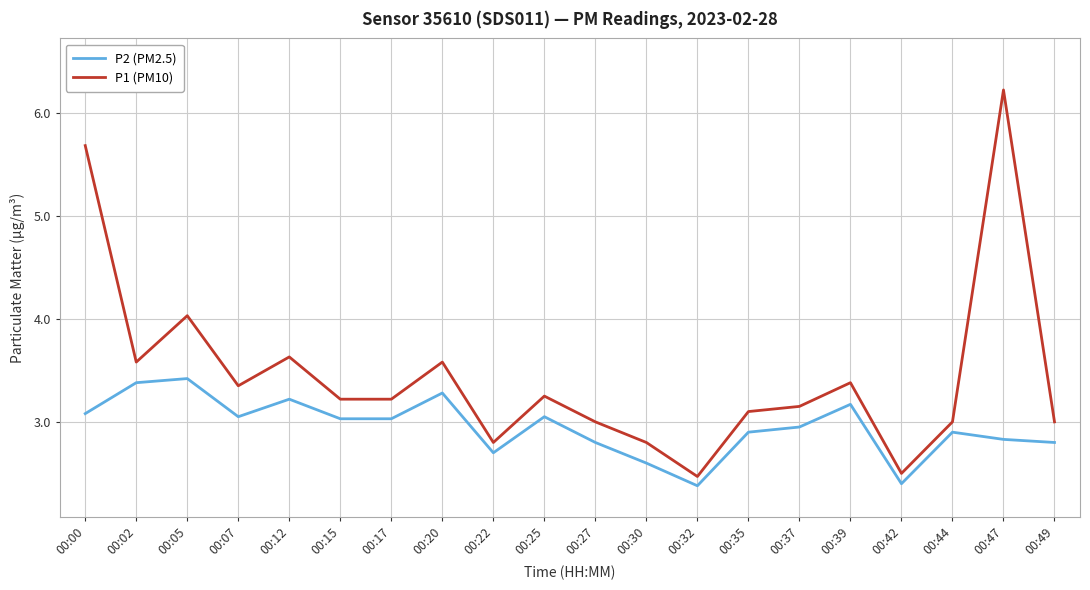

True or false: P2 (PM2.5) has more than 0 interior local peaks.

True